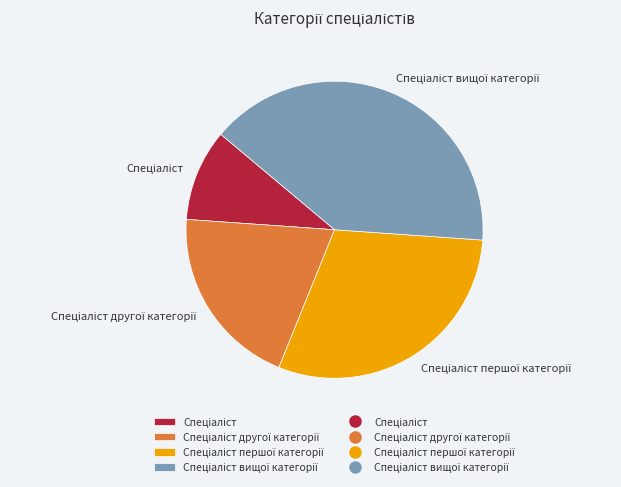

Does any single category account for the majority?

No